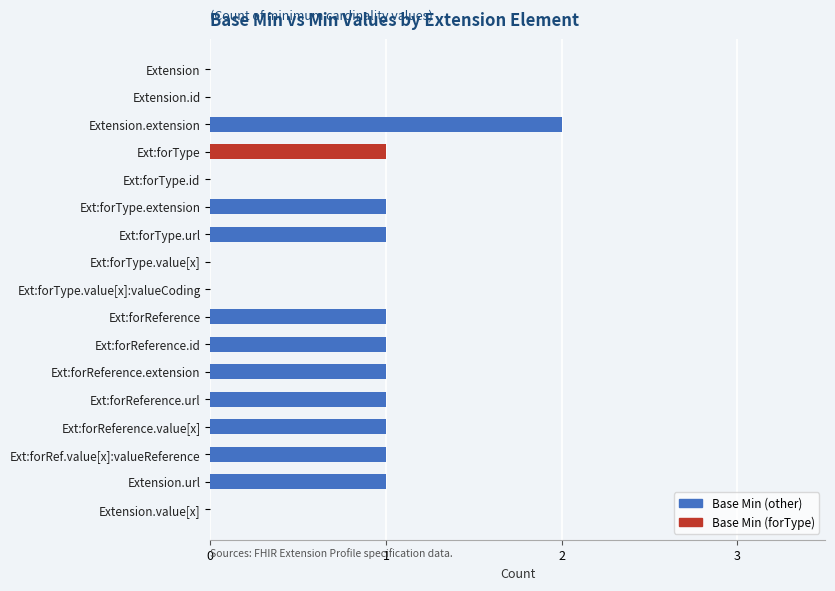

What is the maximum value shown in the chart?

2